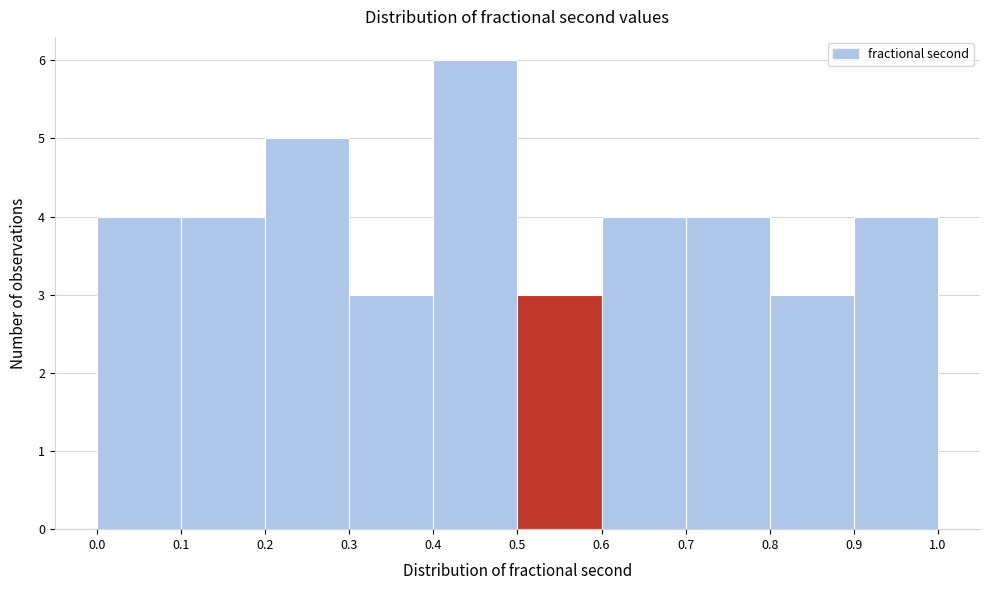

Over which range of the x-axis is the bar tallest?

0.4 to 0.5